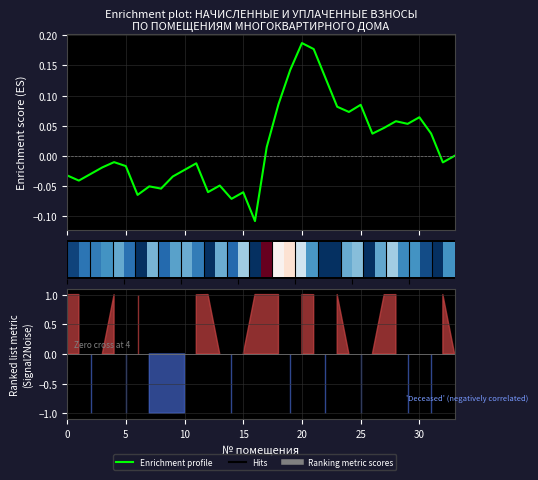

Reading right to left, list all the values displayed in this chart.

0.0	-0.0	0.0	0.1	0.1	0.1	0.0	0.0	0.1	0.1	0.1	0.1	0.2	0.2	0.1	0.1	0.0	-0.1	-0.1	-0.1	-0.0	-0.1	-0.0	-0.0	-0.0	-0.1	-0.1	-0.1	-0.0	-0.0	-0.0	-0.0	-0.0	-0.0